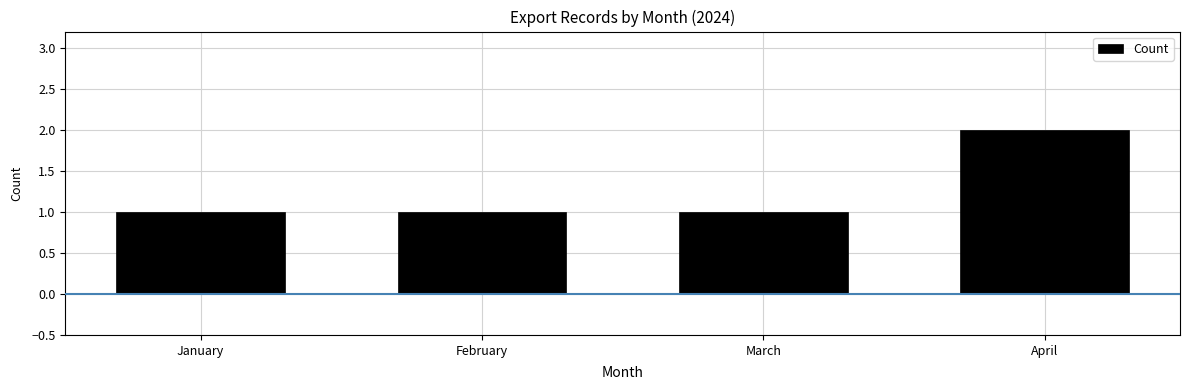

What is the ratio of the value at February to the value at January?

1.0